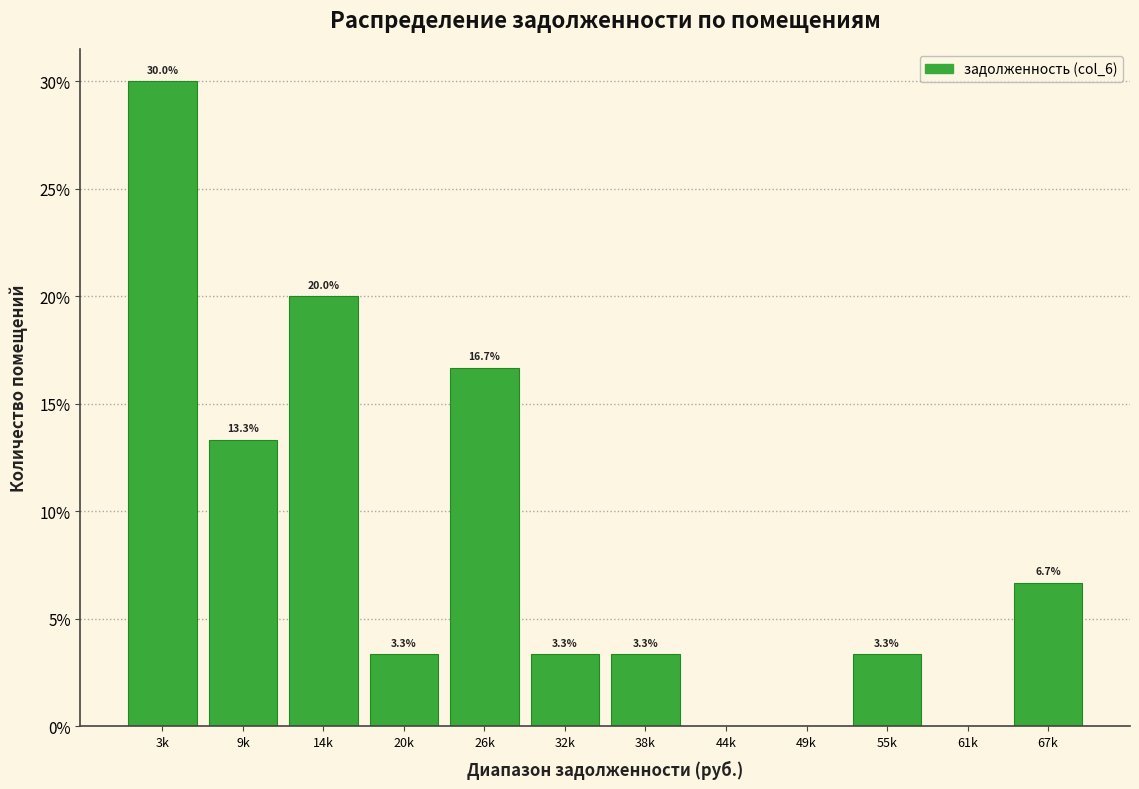

Reading left to right, extract all data points from this chart.

3k=30.0	9k=13.3	14k=20.0	20k=3.3	26k=16.7	32k=3.3	38k=3.3	44k=0.0	49k=0.0	55k=3.3	61k=0.0	67k=6.7